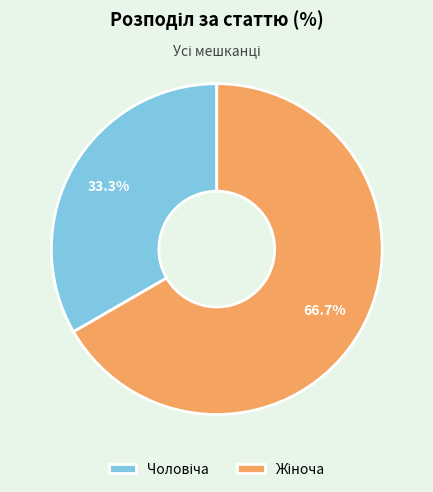

To the nearest percent, what is the difference between the largest and smallest slice percentages?

33%